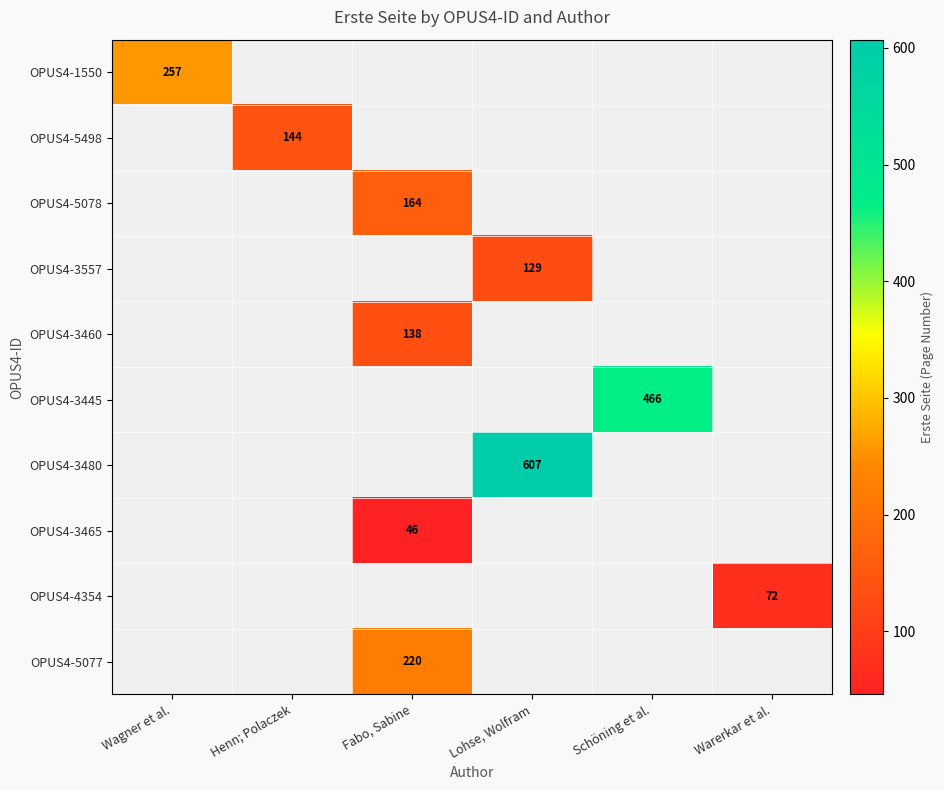

What is the maximum value shown in the chart?

607.0